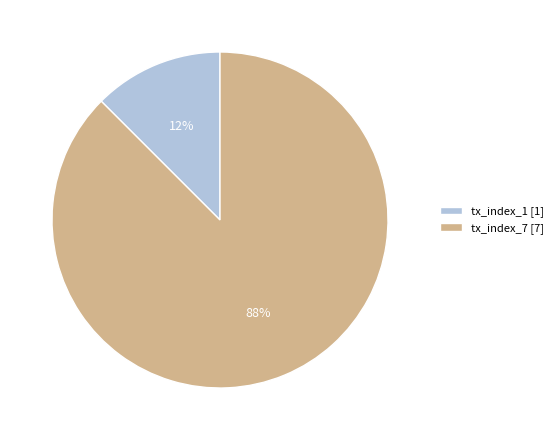

Is it true that tx_index_7 is 88% of the pie?

True